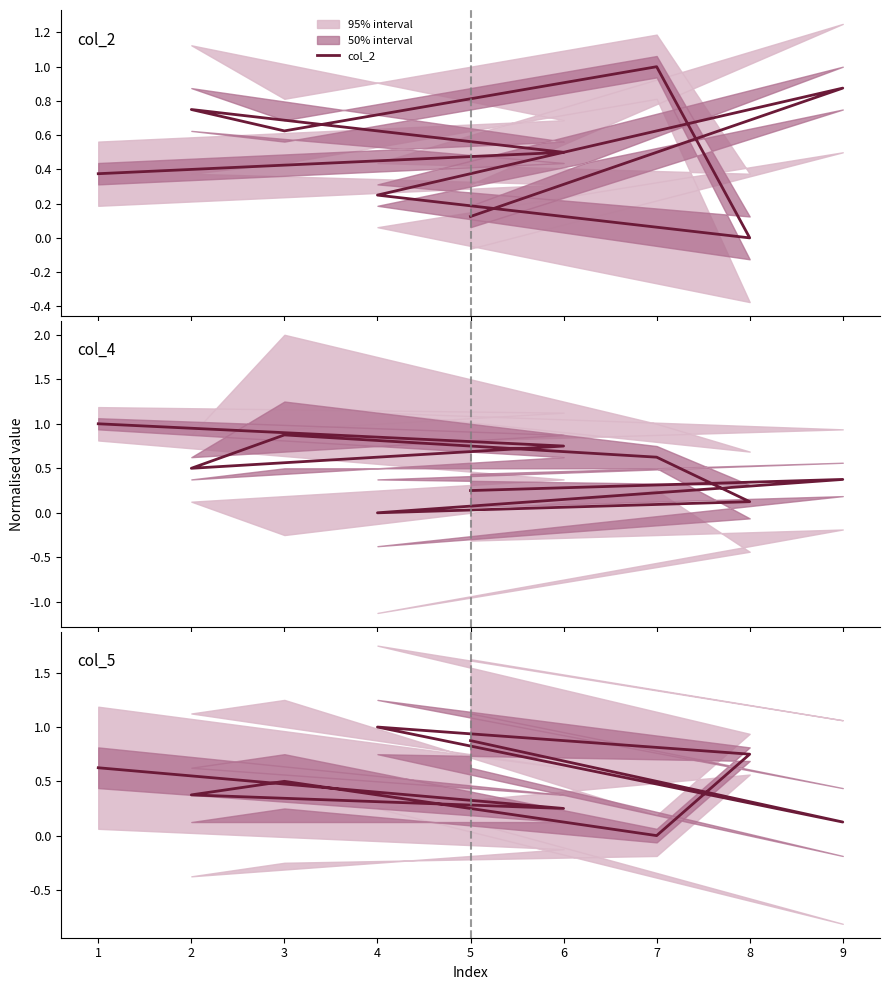

How many data points in col_4 are above 0?

8